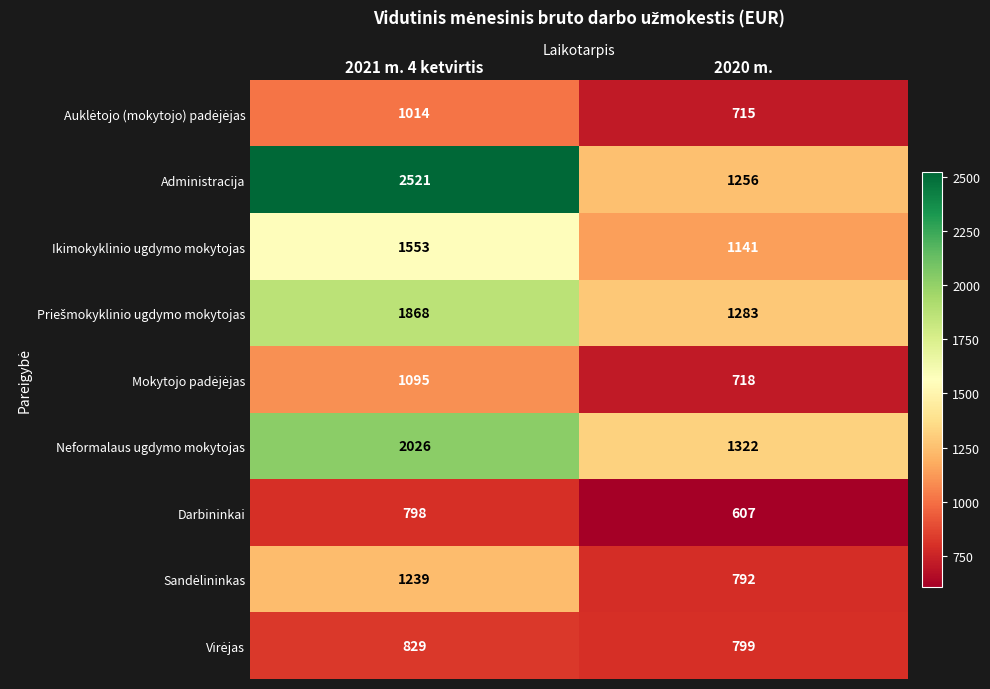

Is it true that Administracija equals 3987 at 2021 m. 4 ketvirtis?

False